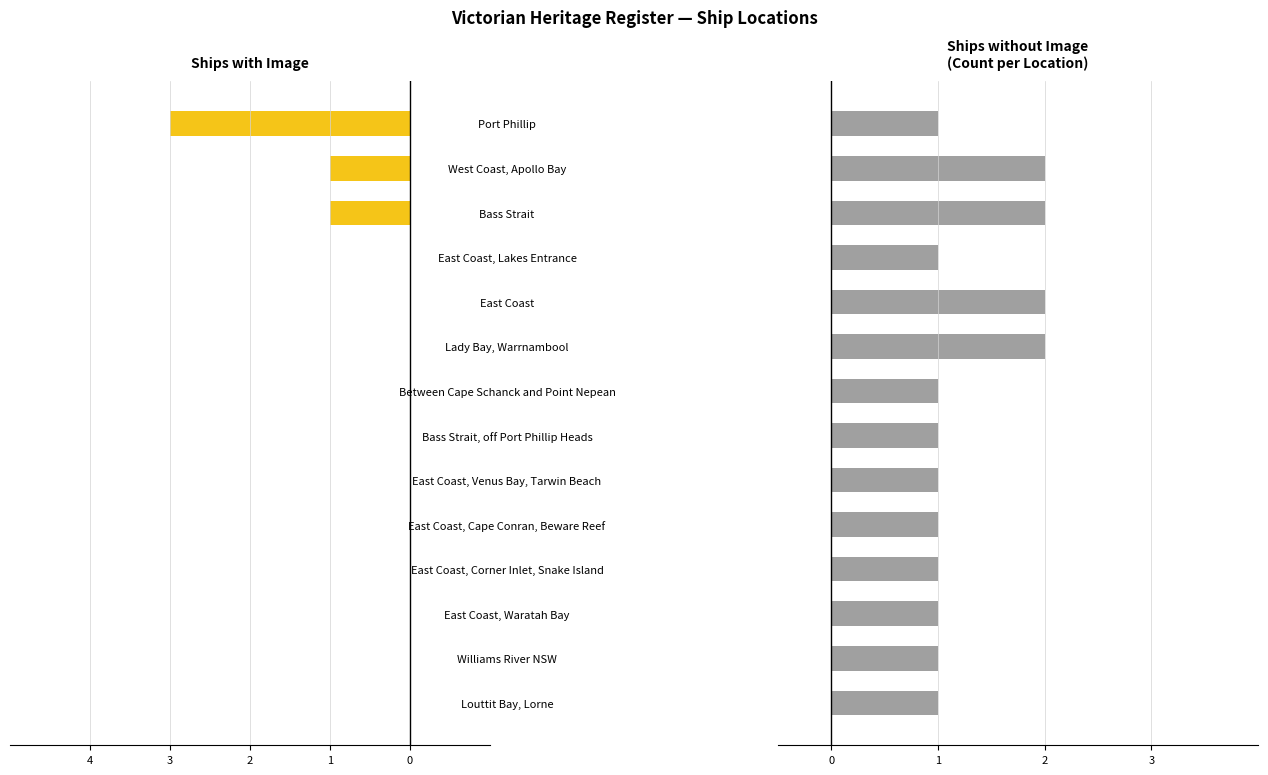

Rank the series by their average value, from lowest to highest.

Ships with Image, Ships without Image